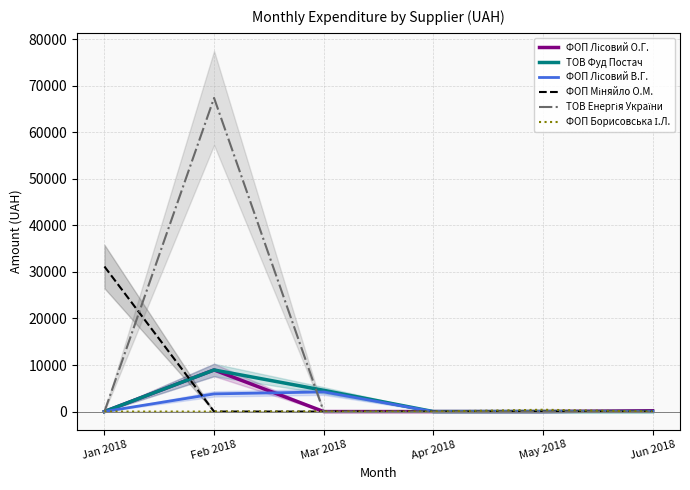

Reading left to right, extract all data points from this chart.

ФОП Лісовий О.Г.: 0.0	8940.7	0.0	0.0	0.0	176.6
ТОВ Фуд Постач: 0.0	8934.9	4565.6	0.0	0.0	0.0
ФОП Лісовий В.Г.: 0.0	3796.3	4218.0	0.0	0.0	0.0
ФОП Міняйло О.М.: 31154.2	0.0	0.0	0.0	0.0	0.0
ТОВ Енергія України: 0.0	67359.6	0.0	0.0	0.0	0.0
ФОП Борисовська І.Л.: 0.0	0.0	0.0	0.0	391.6	0.0